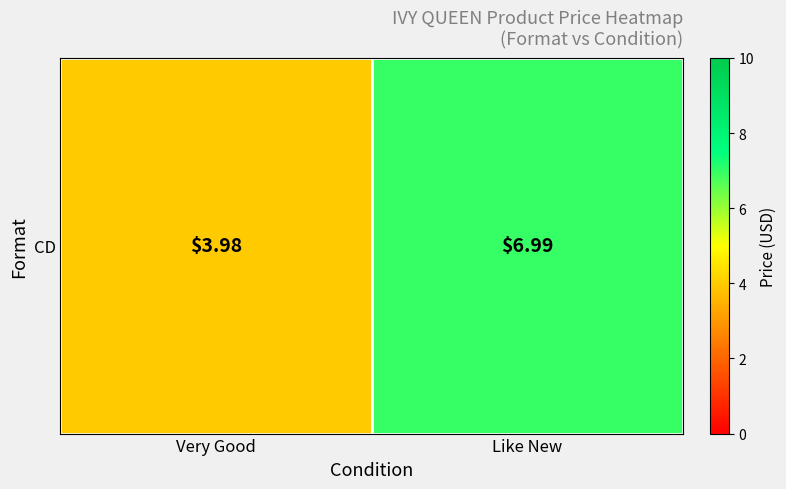

Rank the categories by value from lowest to highest.

Very Good, Like New